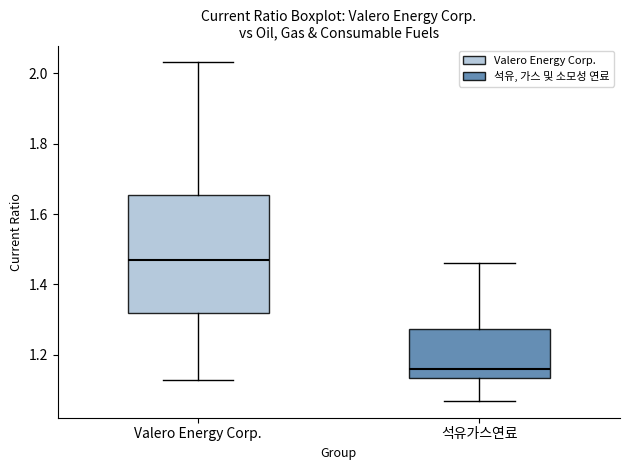

Where does the upper whisker of the box for 석유가스연료 end on the y-axis? The values are not printed on the chart, so give them approximately, as read against the axis.

1.46